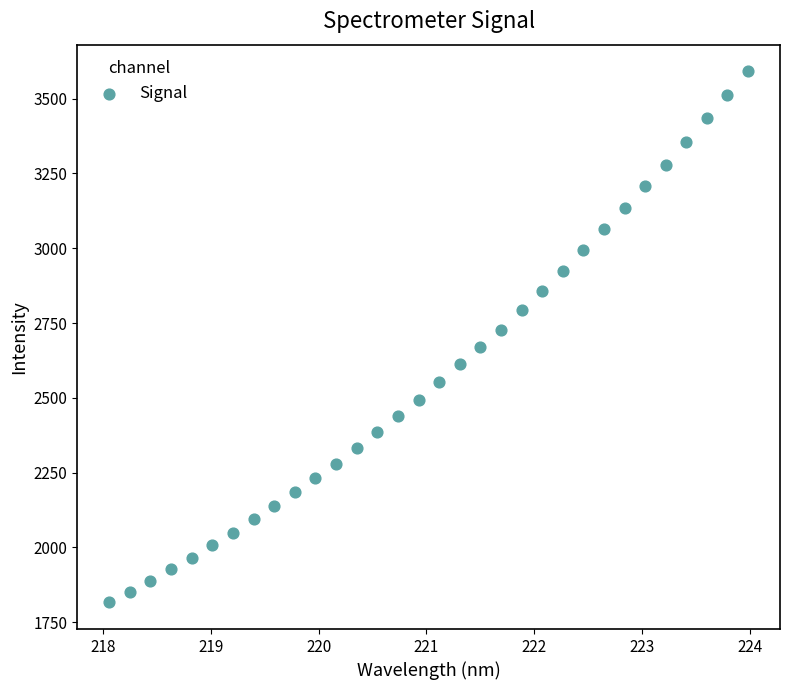

What is the range of Y values (max minus min)?

1776.3